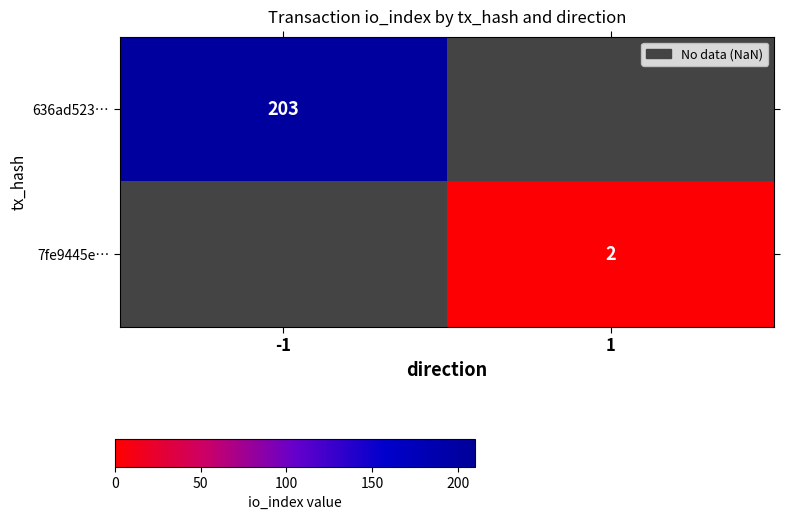

The value of 7fe9445e… at 1 is 2. True or false?

True